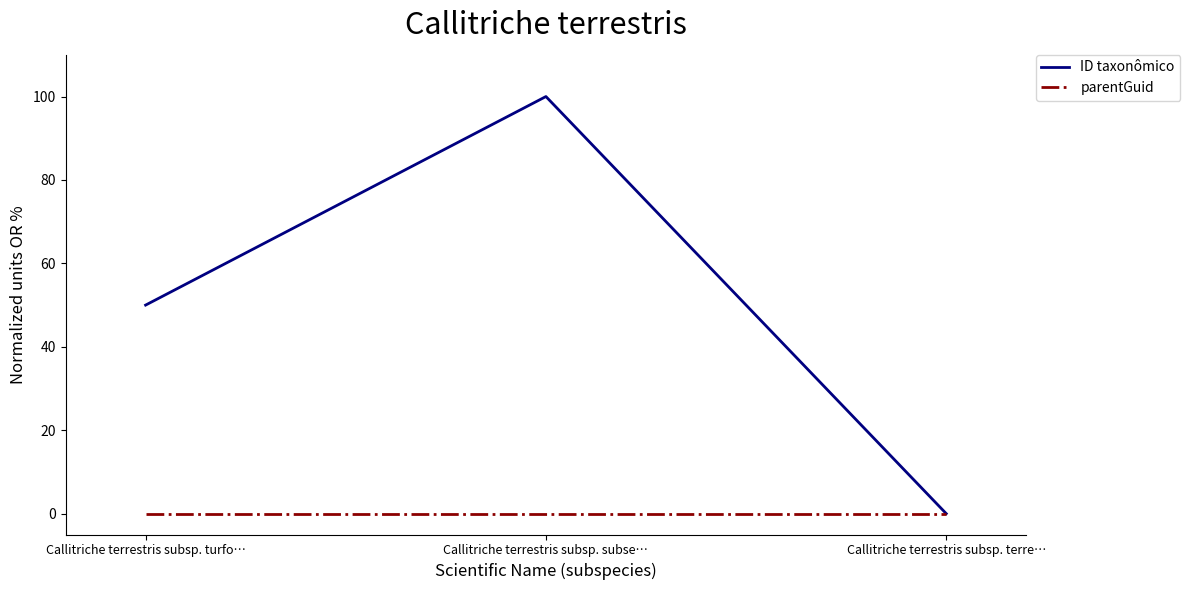

Where is ID taxonômico nearest to the value 50?

Callitriche terrestris subsp. turfo…